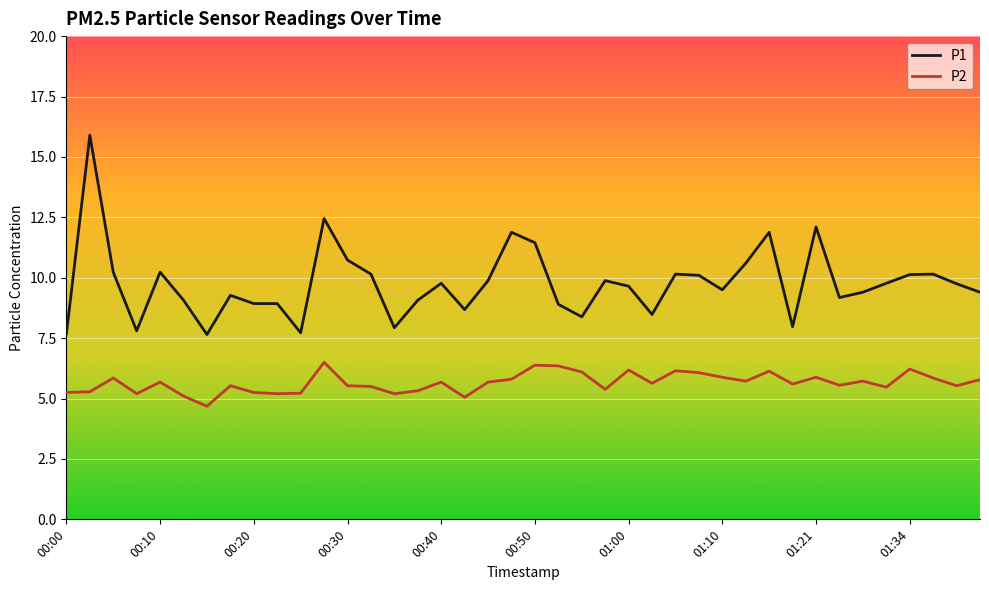

True or false: P1 and P2 cross at least once.

False